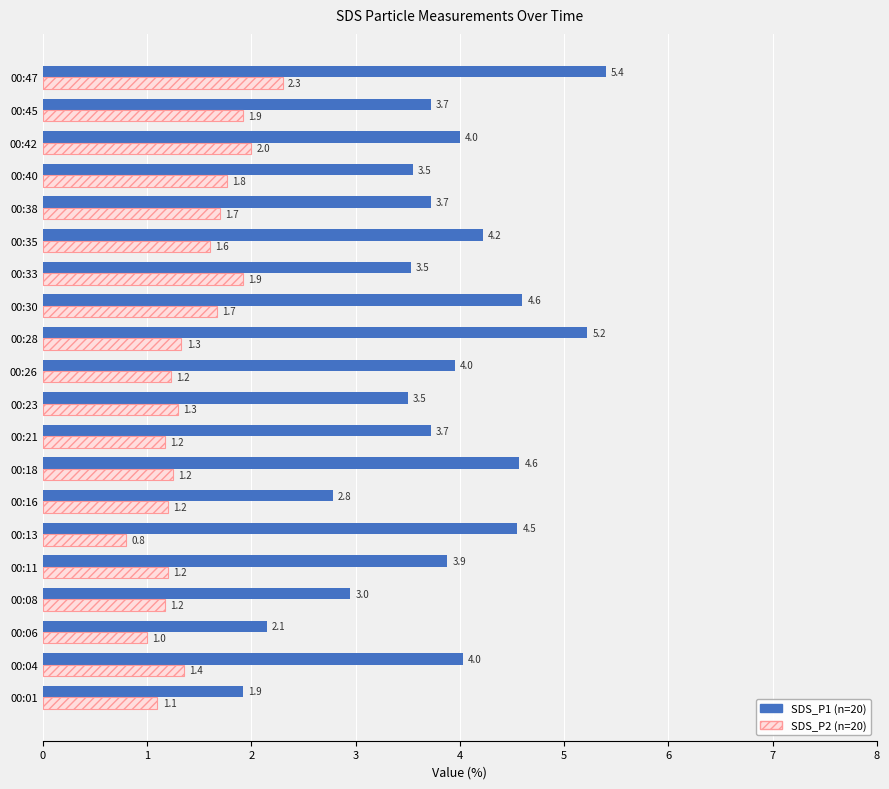

What is the difference between the highest and lowest values at 00:28?

3.9